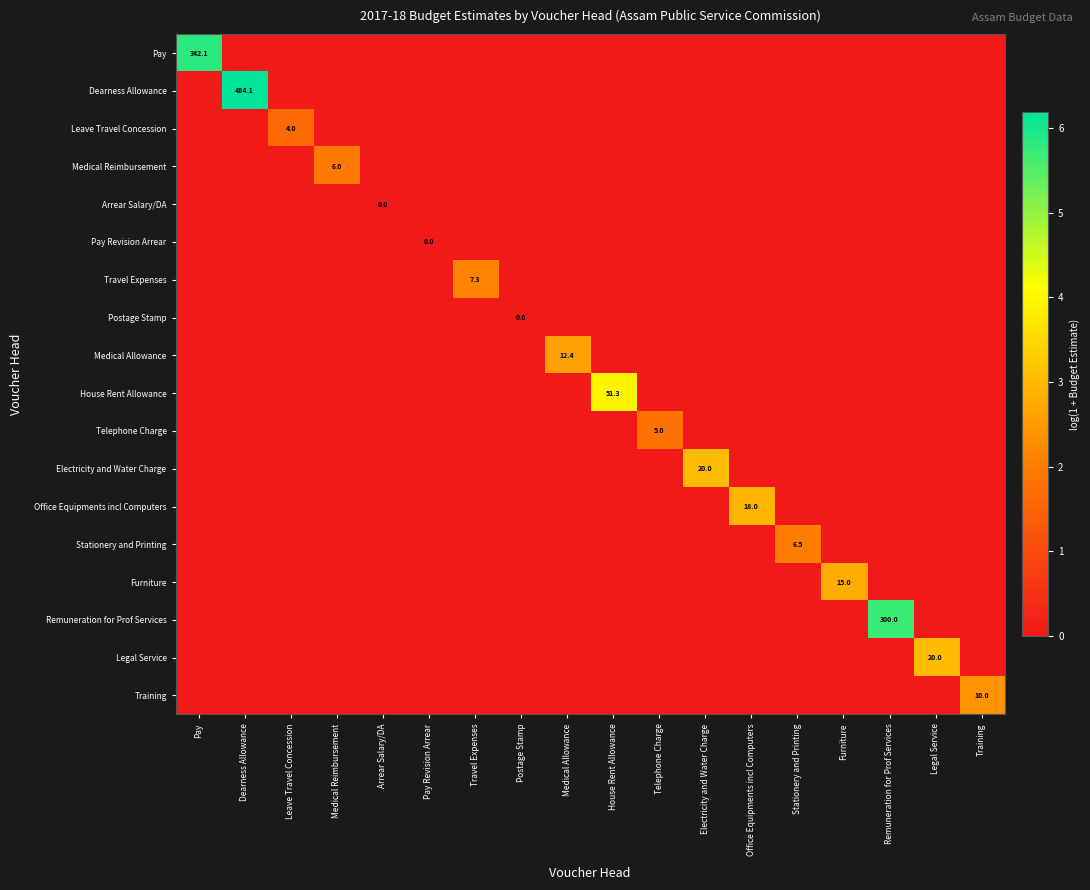

The Dearness Allowance series shows 484.1 at Dearness Allowance. True or false?

True